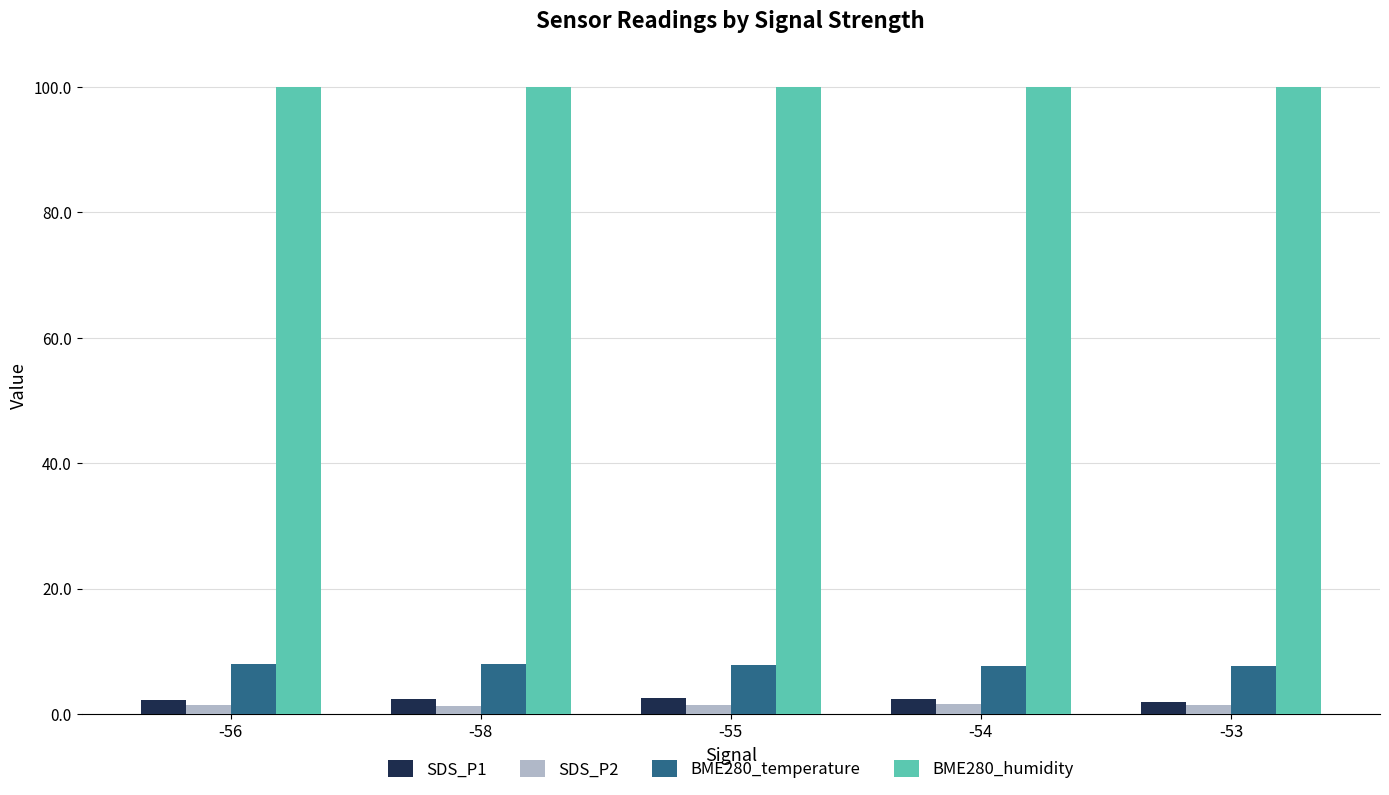

Which series has the largest total across all categories?

BME280_humidity